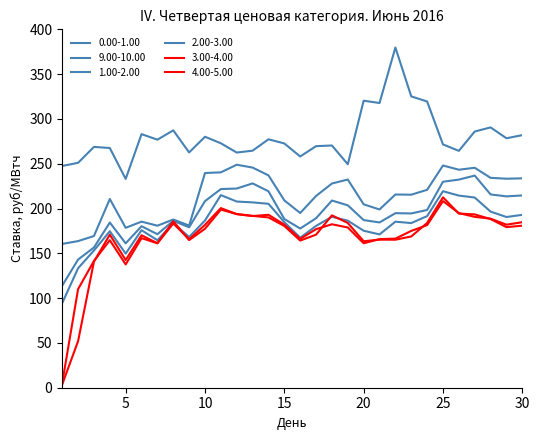

Which series has the largest total across all categories?

9.00-10.00